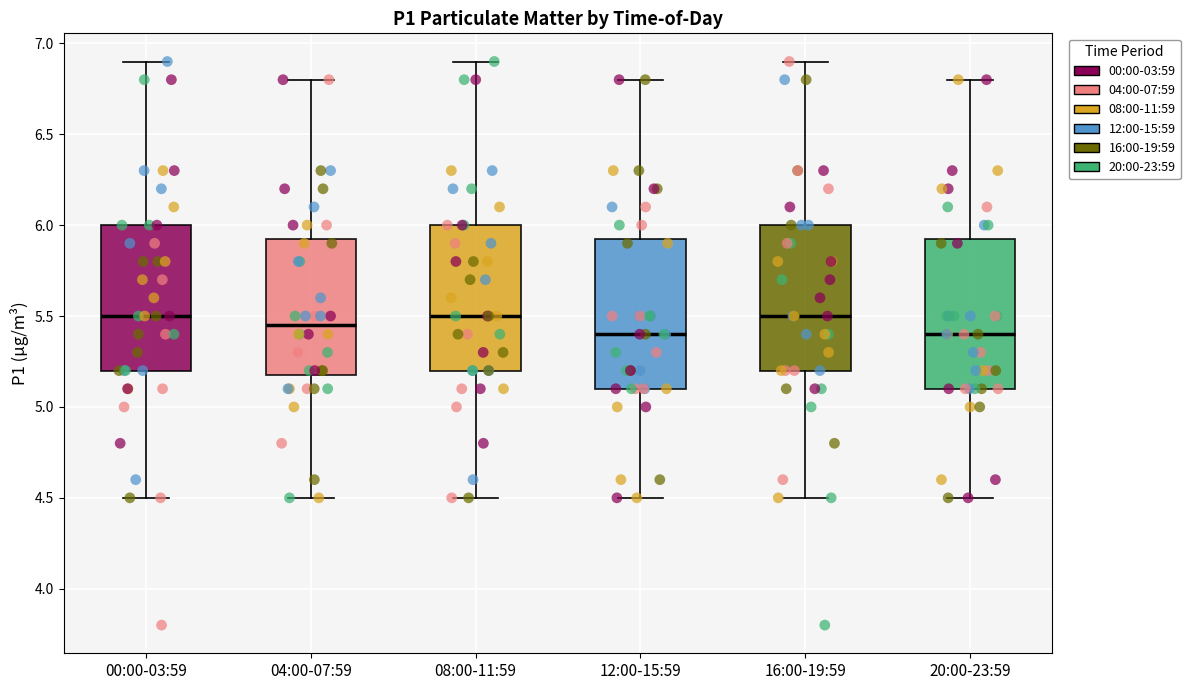

Where does the median line of the box for 20:00-23:59 sit on the y-axis? The values are not printed on the chart, so give them approximately, as read against the axis.

5.40